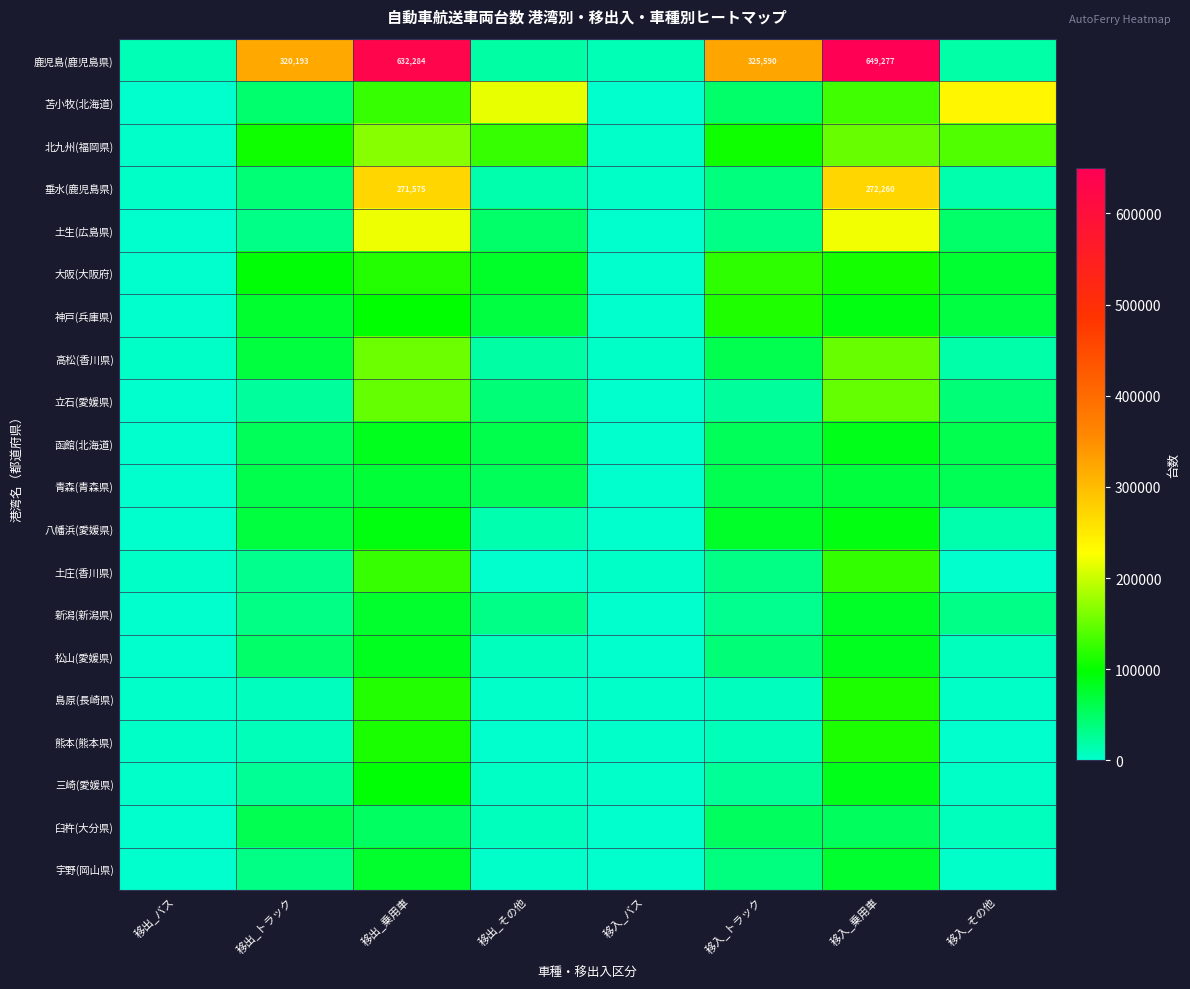

Count the number of data series in this chart.

20